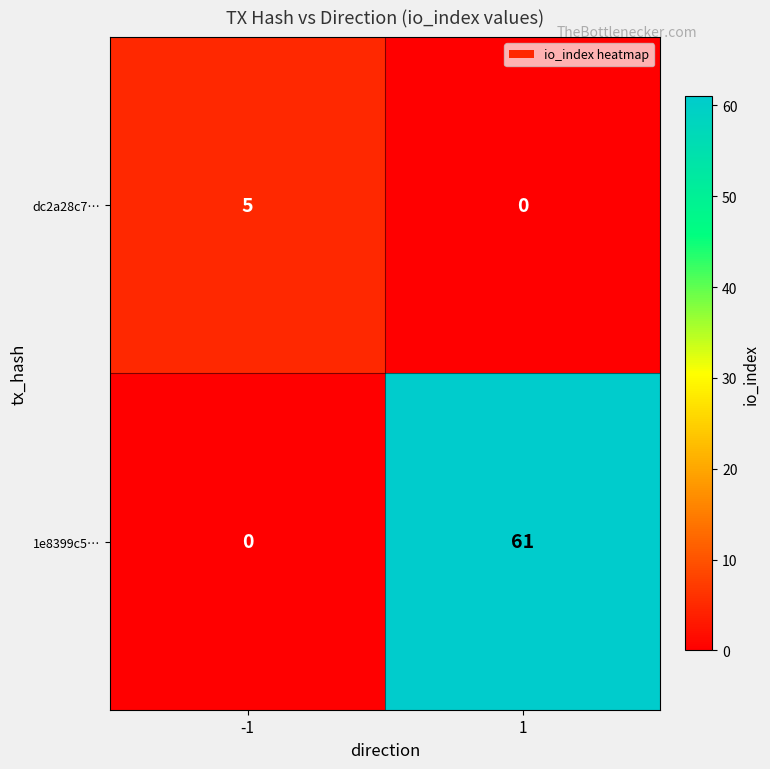

What is the sum of all dc2a28c7… values?

5